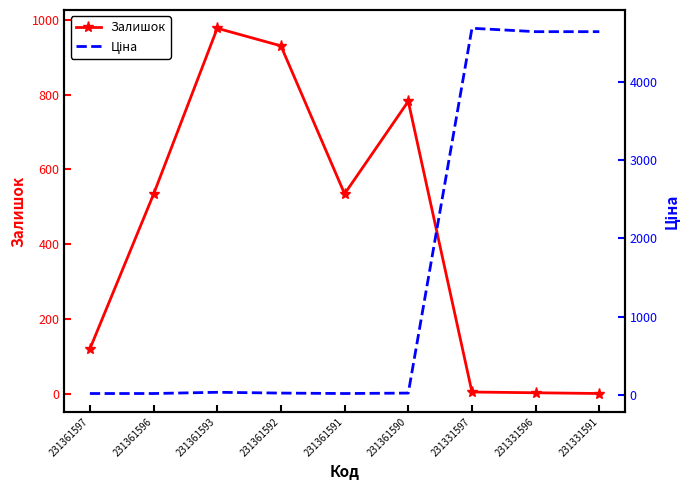

At how many categories does at least one series exceed 2945?

3